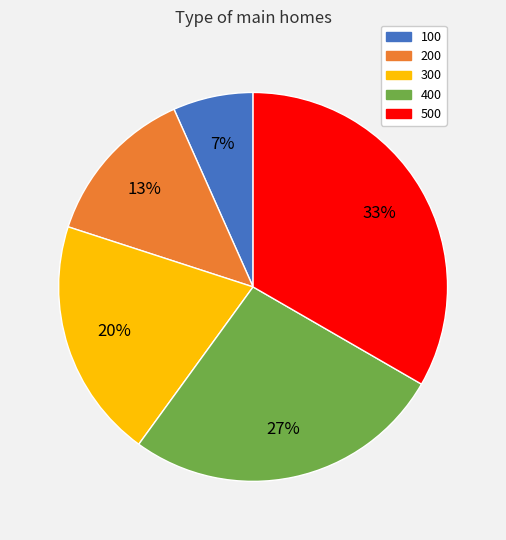

Does 200 represent more than half of the total?

No